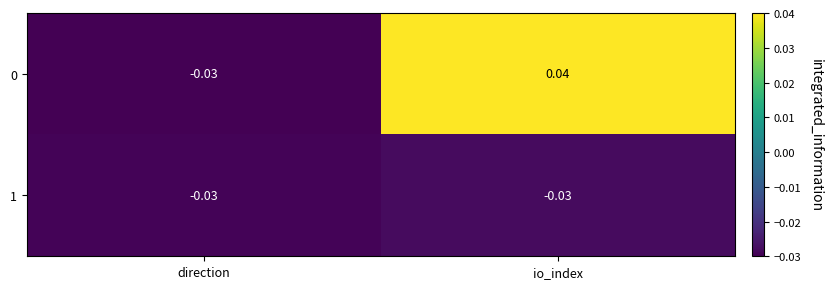

Which label corresponds to the largest value in the chart?

io_index